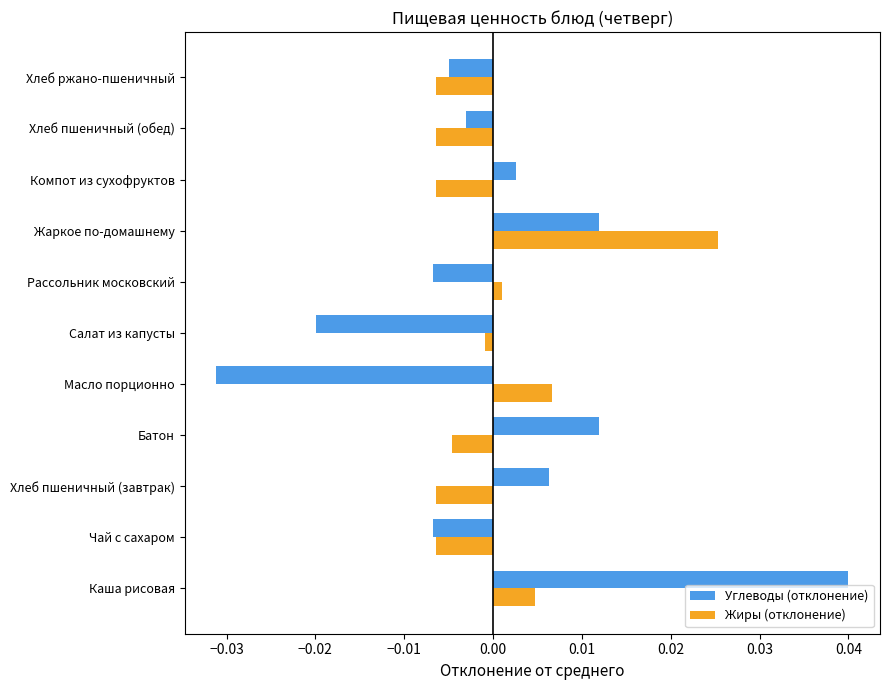

What are all the series names shown in the legend?

Углеводы (отклонение), Жиры (отклонение)